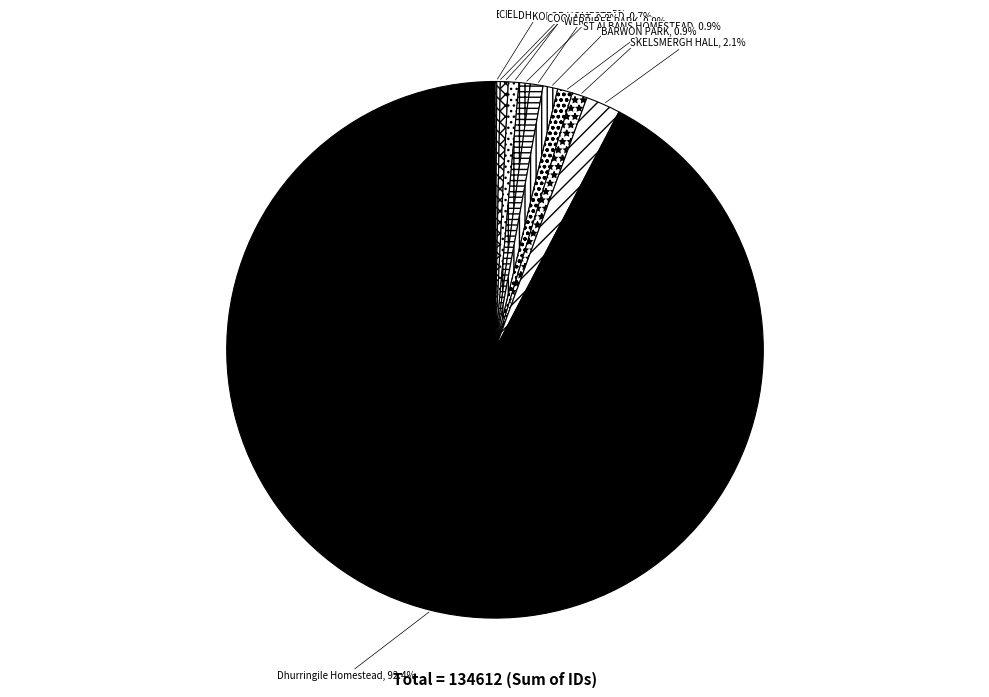

Which category has the biggest portion of the pie?

Dhurringile Homestead